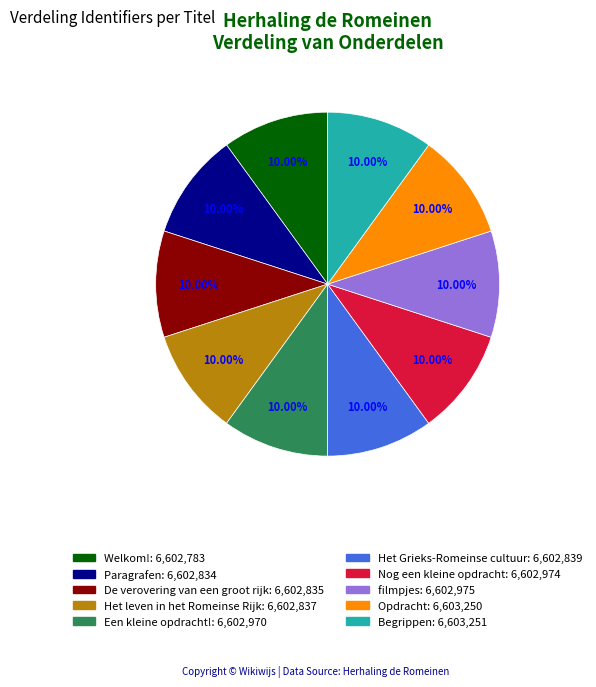

Do De verovering van een groot rijk and Het leven in het Romeinse Rijk together represent more than half of the pie?

No